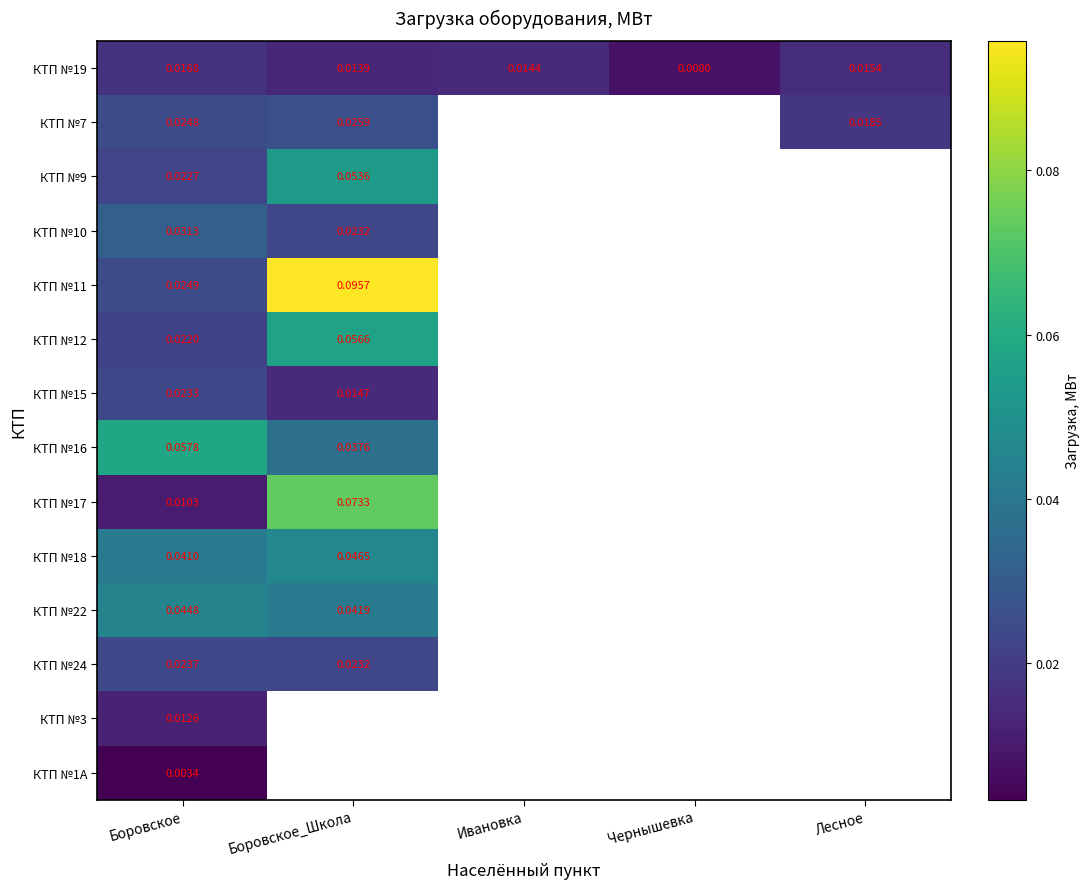

How many positive values does the КТП №7 series have?

3